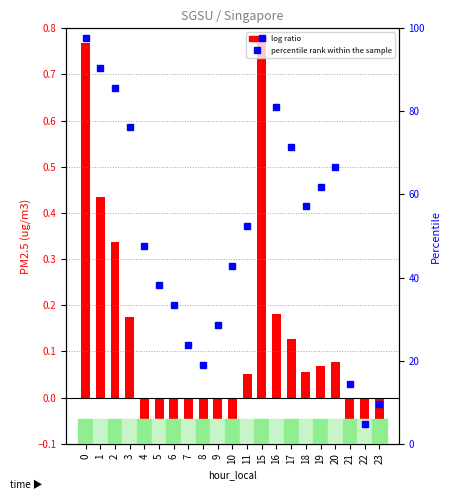

What value does the percentile rank within the sample series have at 20?

66.7